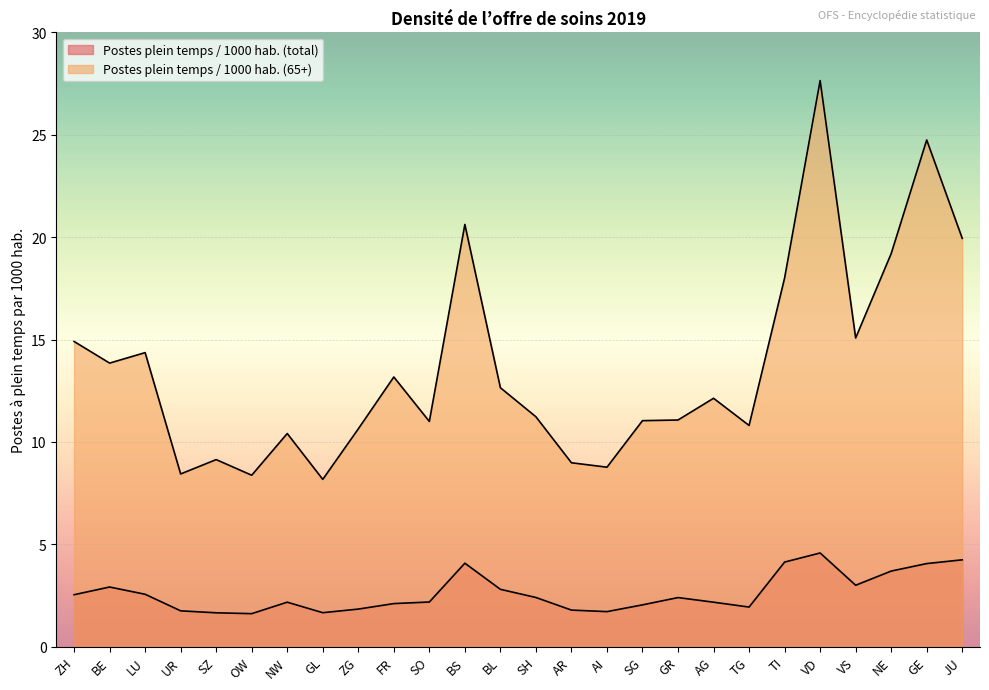

Is it true that Postes plein temps / 1000 hab. (65+) equals 9.1 at SZ?

True